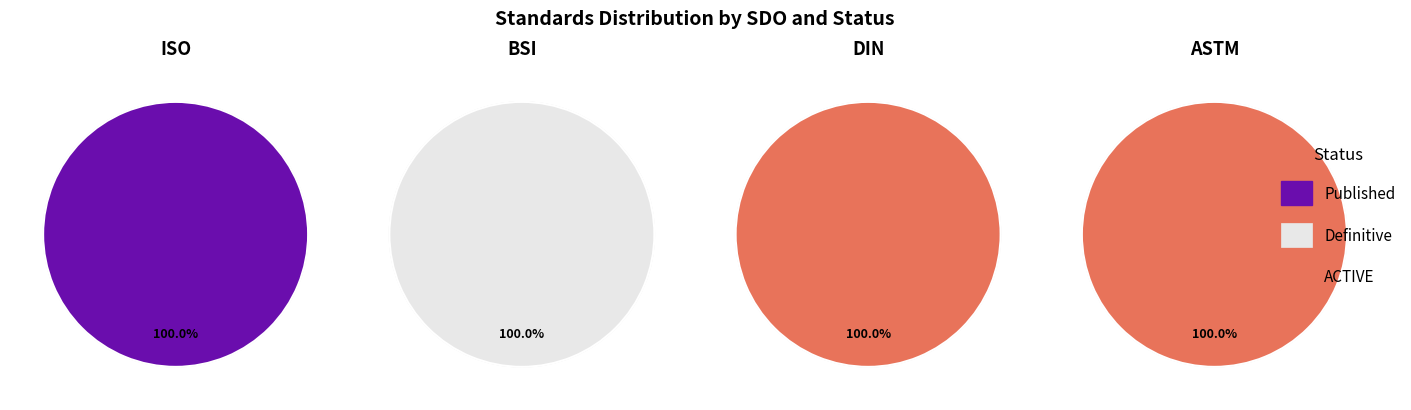

Rank the categories by value from lowest to highest.

Published, ACTIVE, Definitive